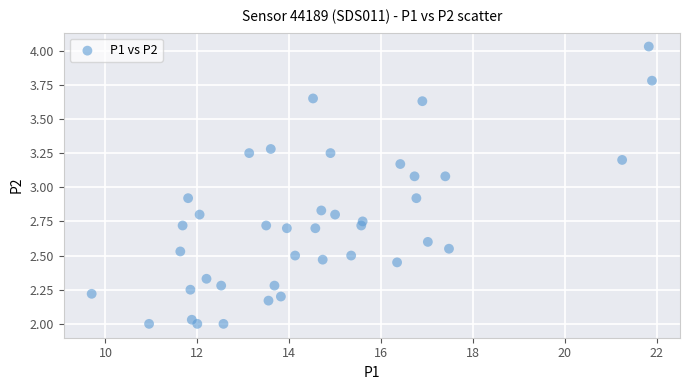

What is the range of X values (max minus min)?

12.2